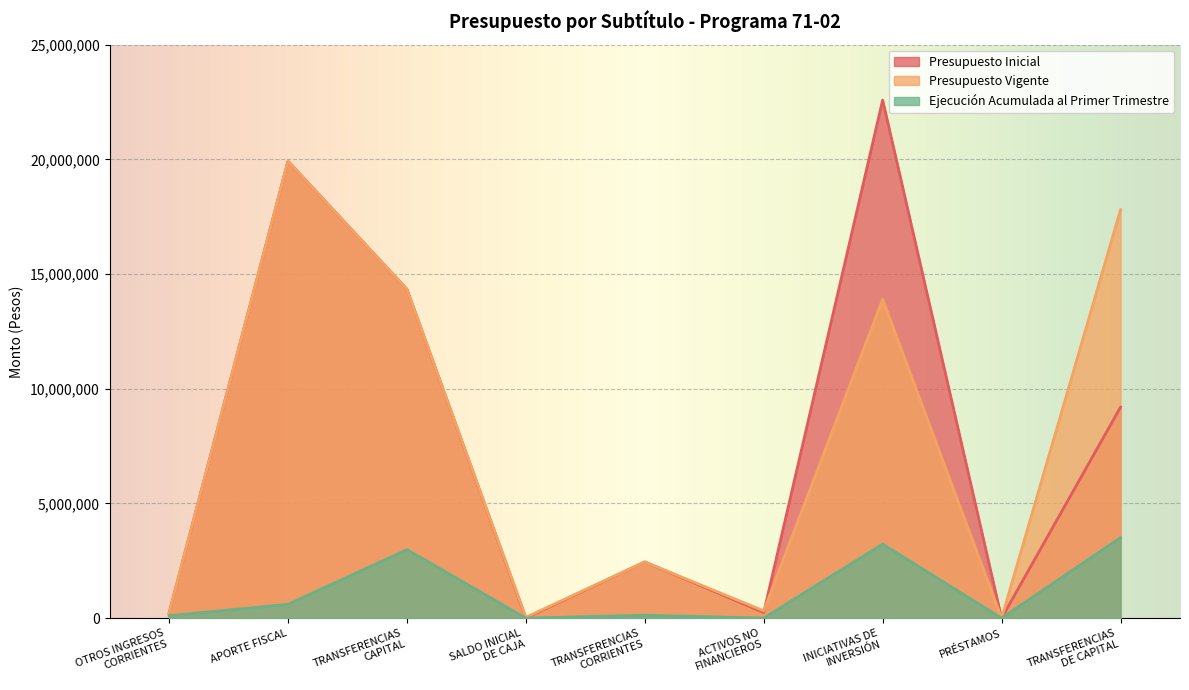

What is the label of the 2nd point from the left?

APORTE FISCAL